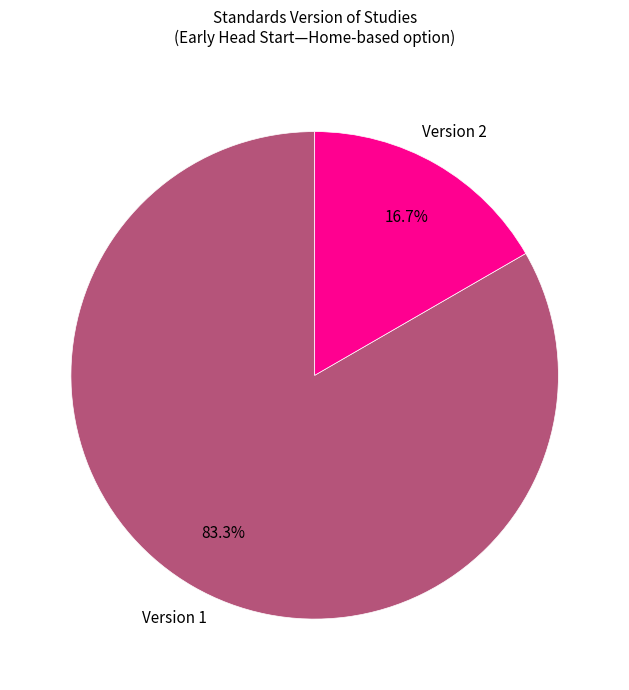

Does any single category account for the majority?

Yes